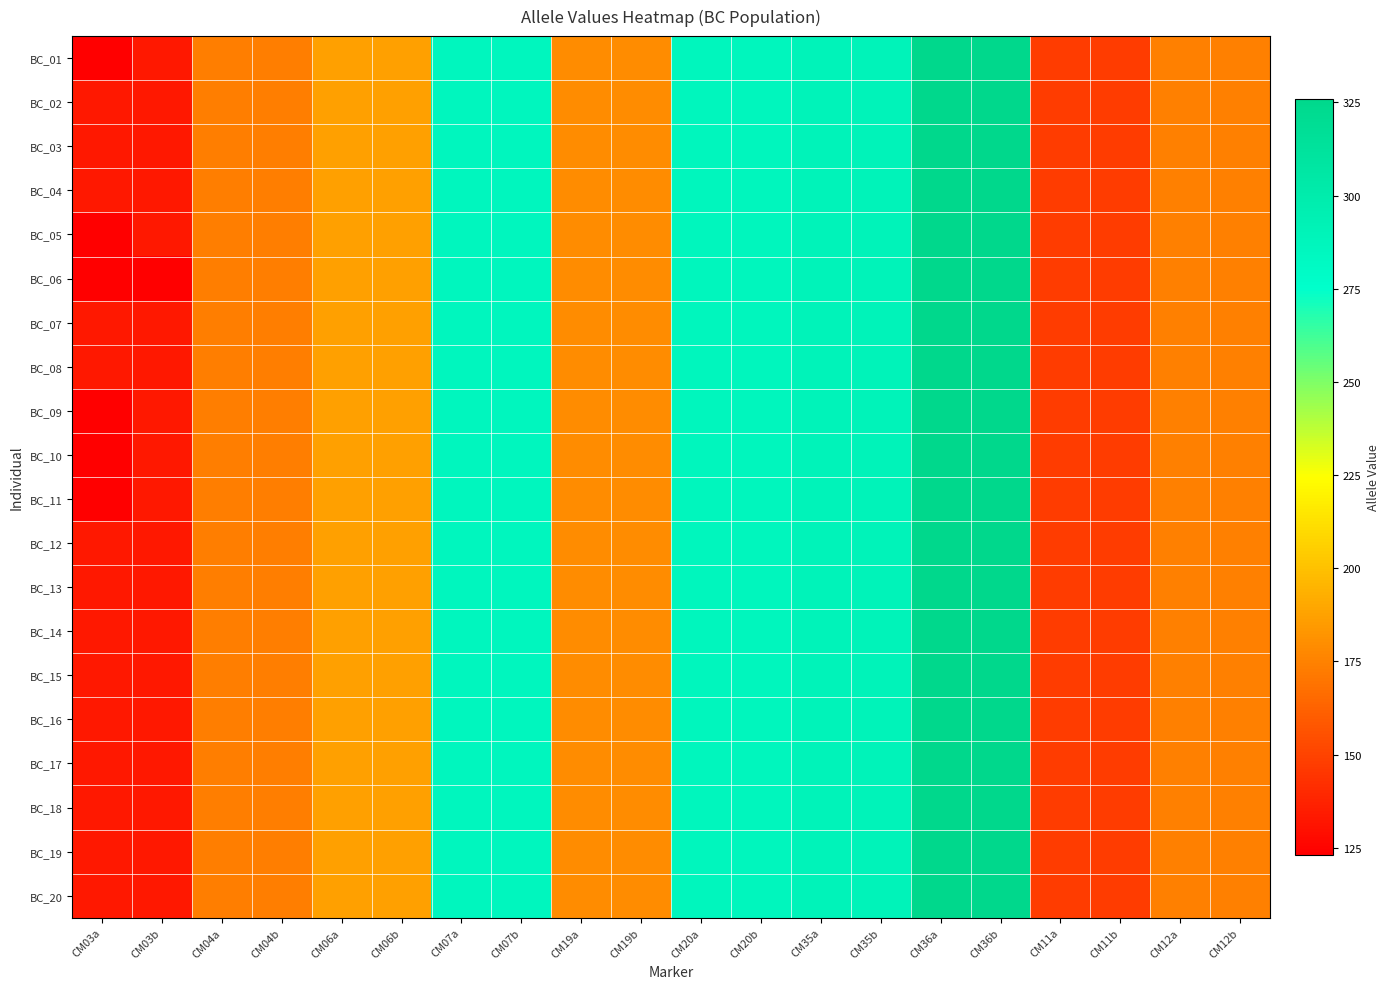

How many distinct data groups are displayed?

20